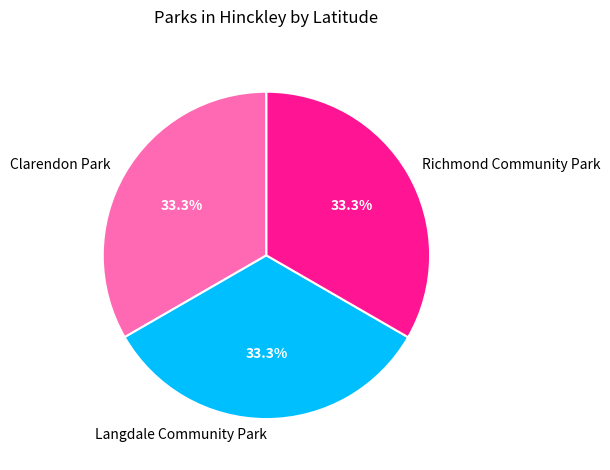

Does Clarendon Park represent more than half of the total?

No